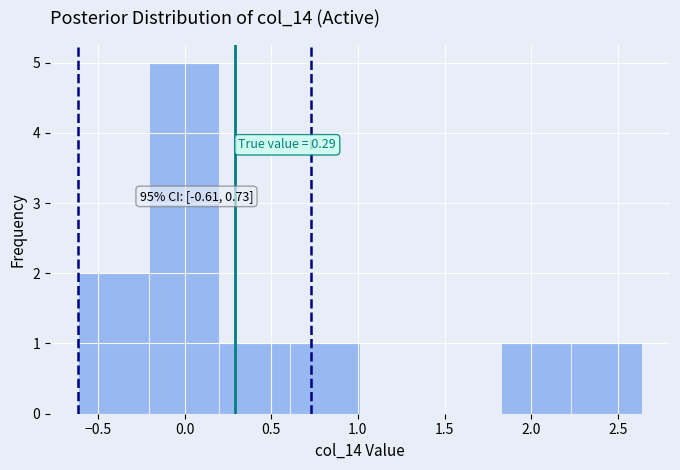

Which range on the x-axis has the tallest bar?

-0.20 to 0.20